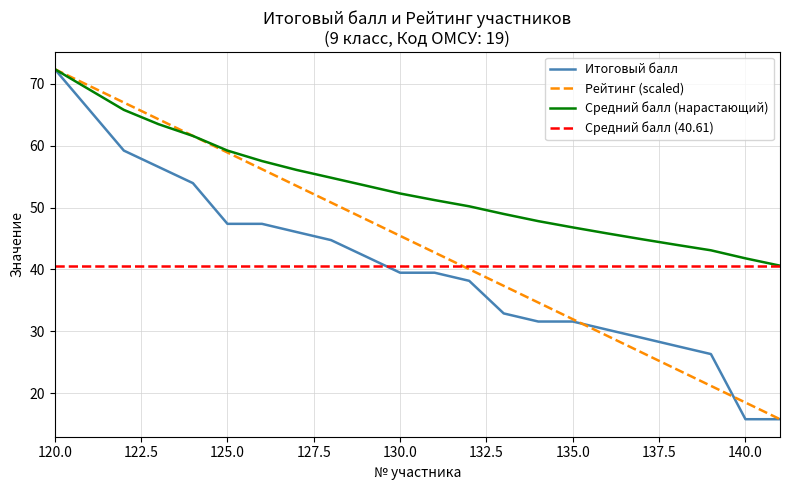

Between 129 and 134, which is larger?

129